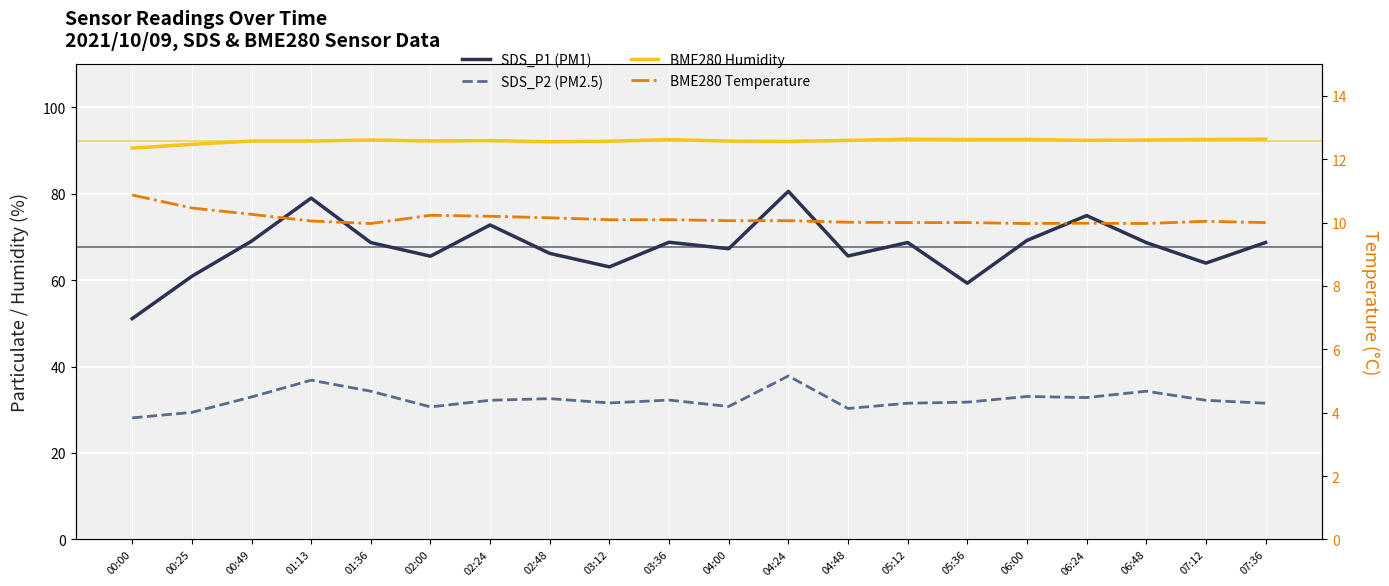

True or false: BME280 Humidity and SDS_P1 (PM1) intersect in this chart.

False